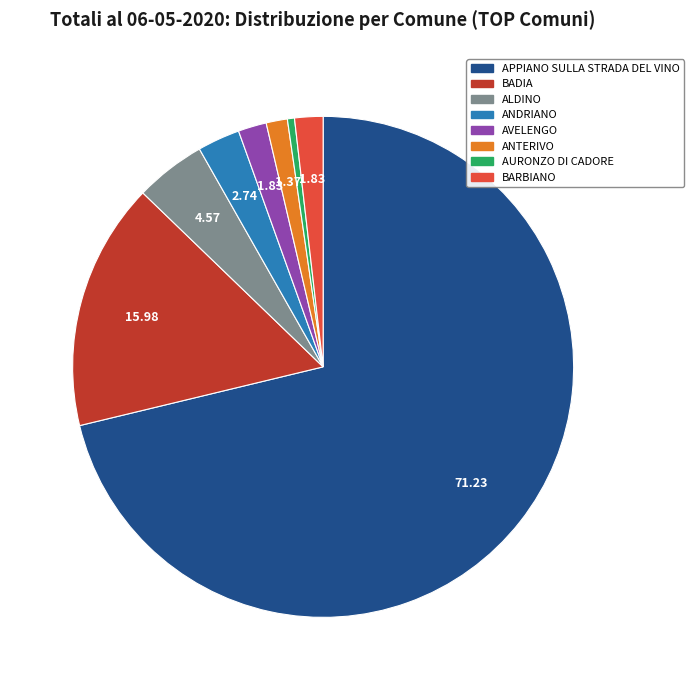

Combined, do BARBIANO and ANDRIANO account for over 50%?

No